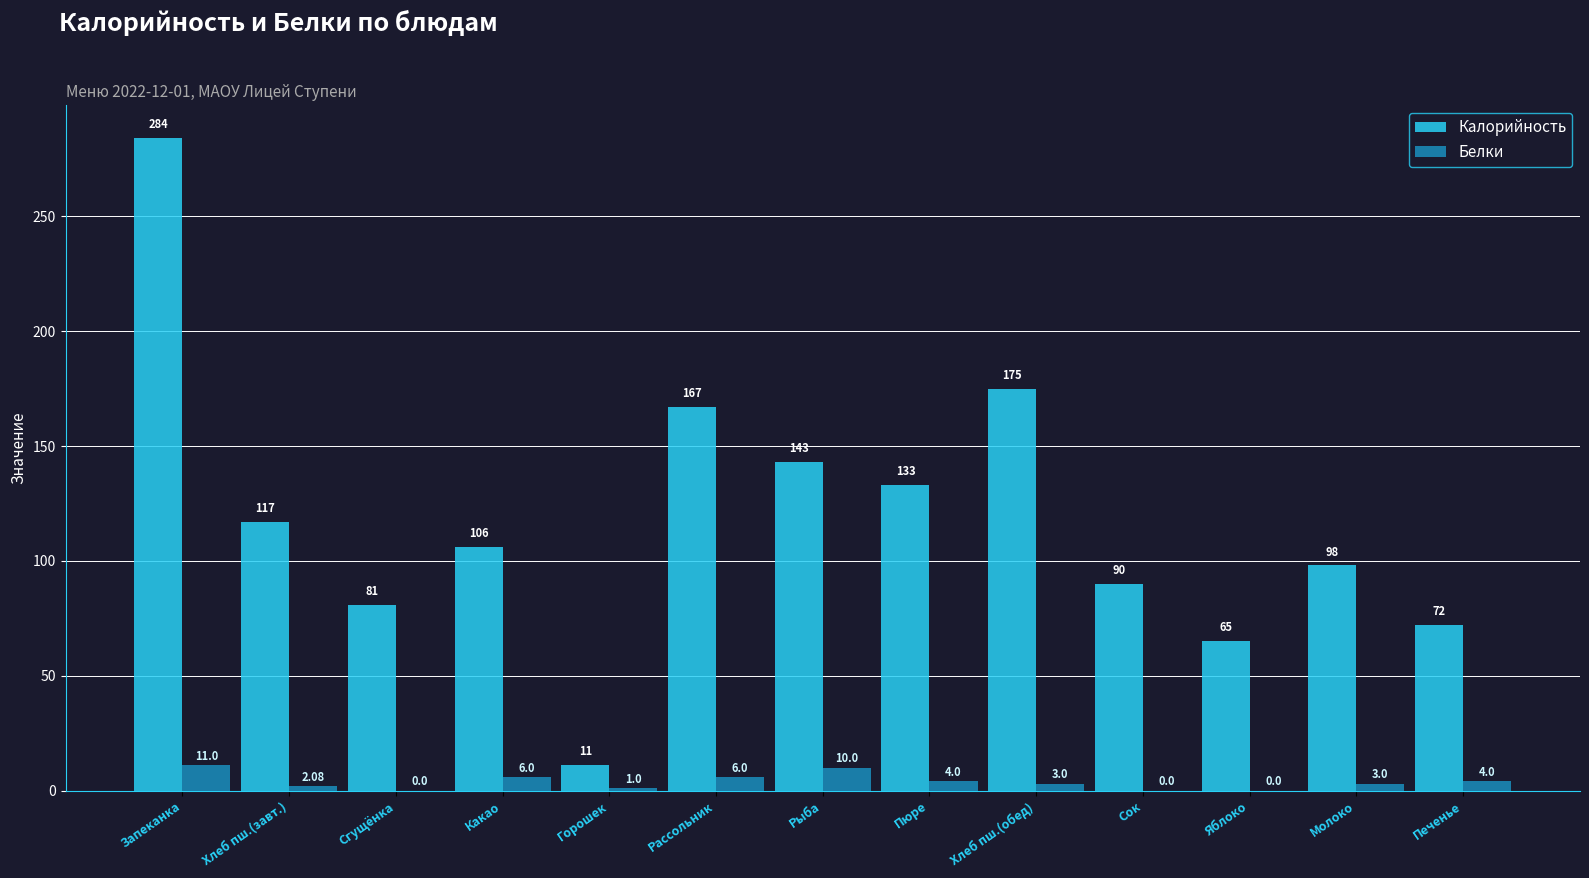

What is the sum of all Калорийность values?

1542.0